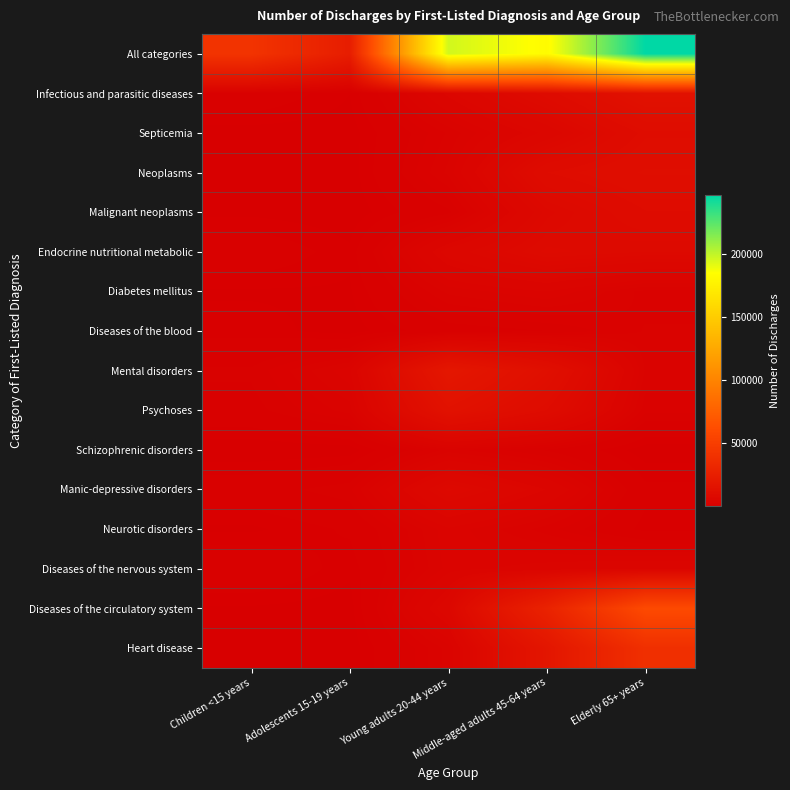

At Adolescents 15-19 years, list the series in order from smallest to largest.

Heart disease, Malignant neoplasms, Schizophrenic disorders, Neoplasms, Septicemia, Diseases of the blood, Diseases of the circulatory system, Diabetes mellitus, Infectious and parasitic diseases, Endocrine nutritional metabolic, Diseases of the nervous system, Neurotic disorders, Manic-depressive disorders, Psychoses, Mental disorders, All categories